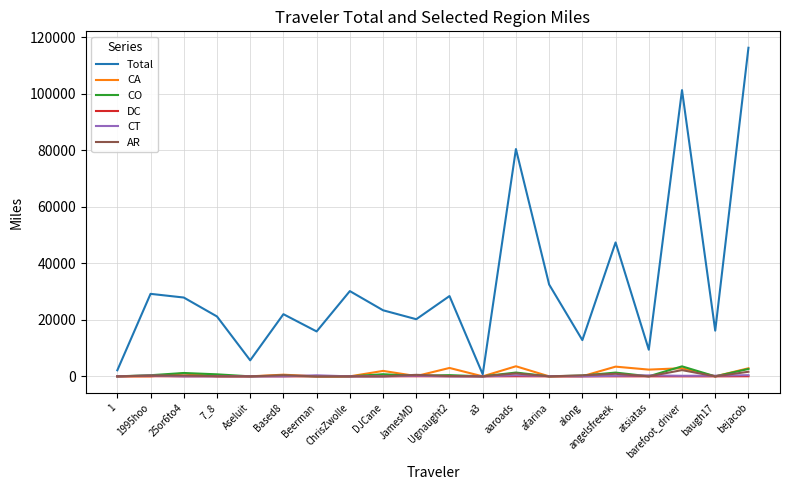

Which series has the largest total across all categories?

Total